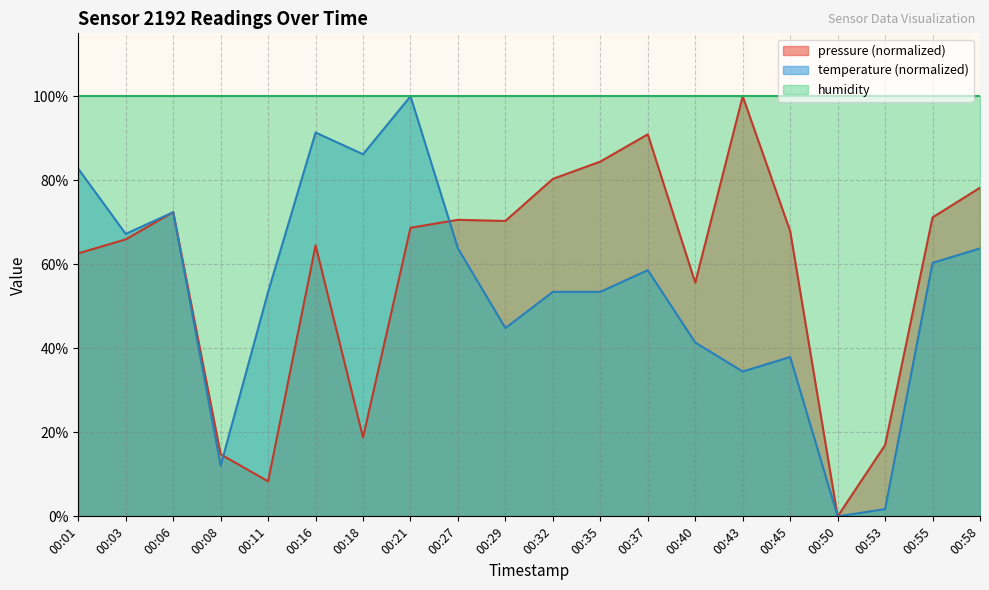

How many values in the pressure series are below 68?

10